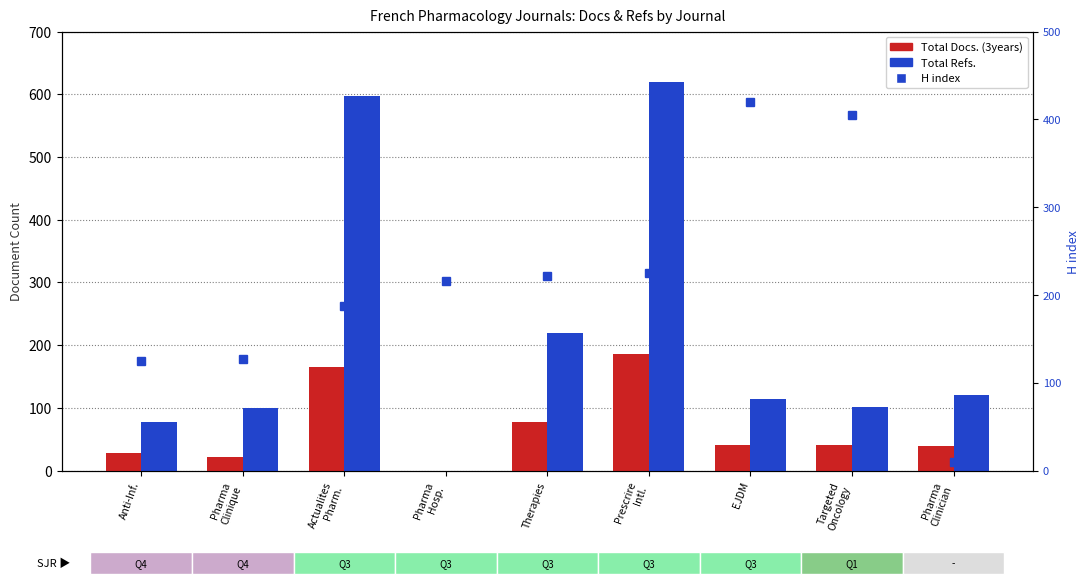

At Prescrire
Intl., list the series in order from largest to smallest.

Total Refs., H index, Total Docs. (3years)